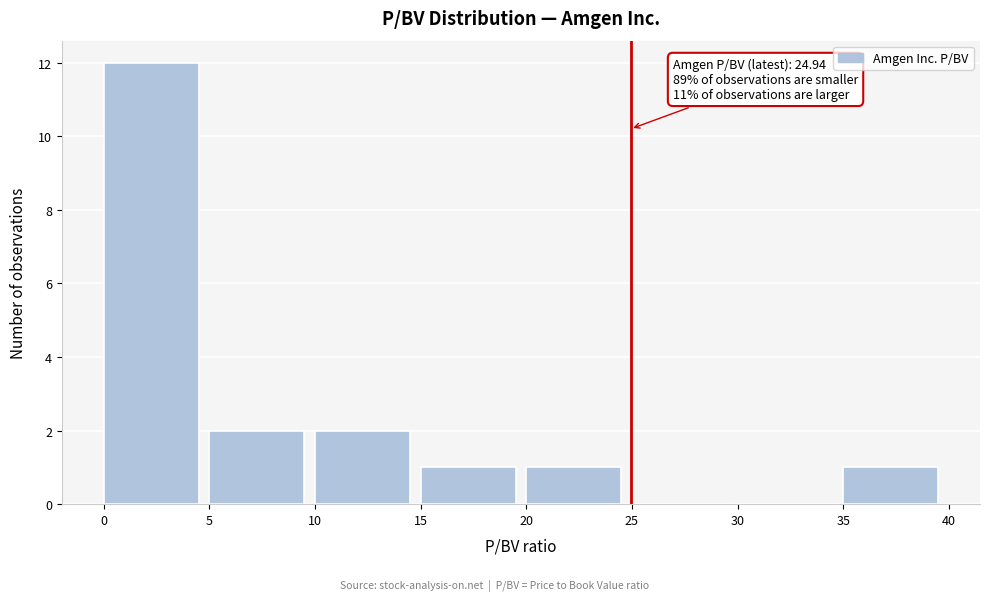

Which range on the x-axis has the tallest bar?

0 to 5